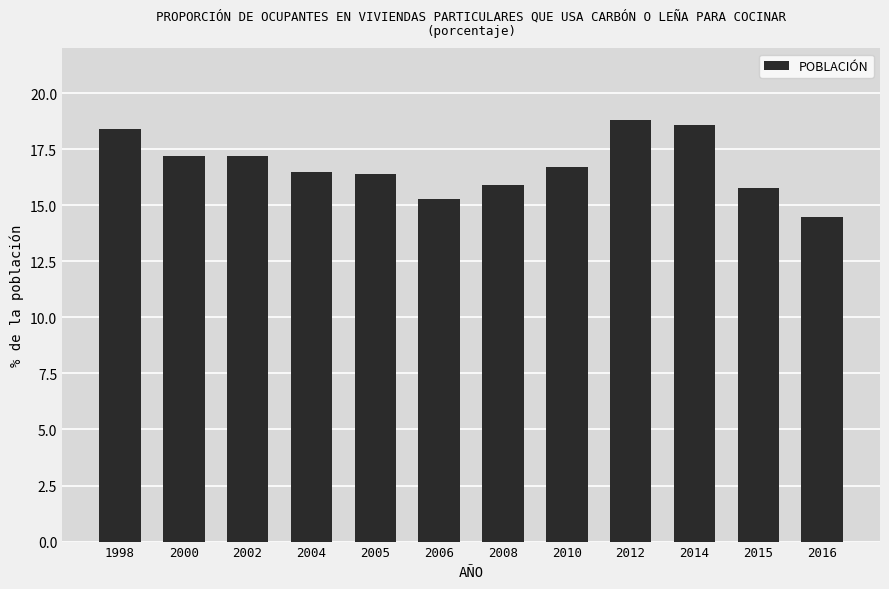

What is the value of the 2nd bar from the left?

17.2